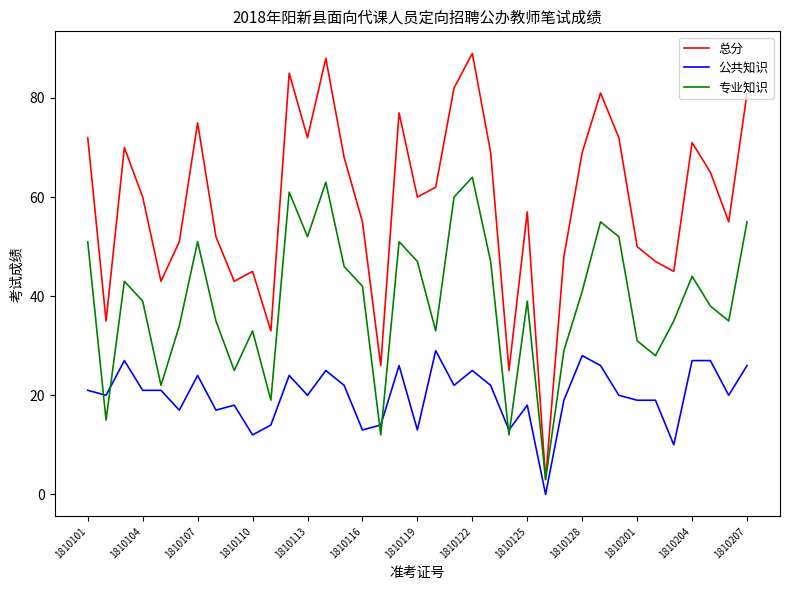

Which series ends up on top after the final intersection of 专业知识 and 公共知识?

专业知识